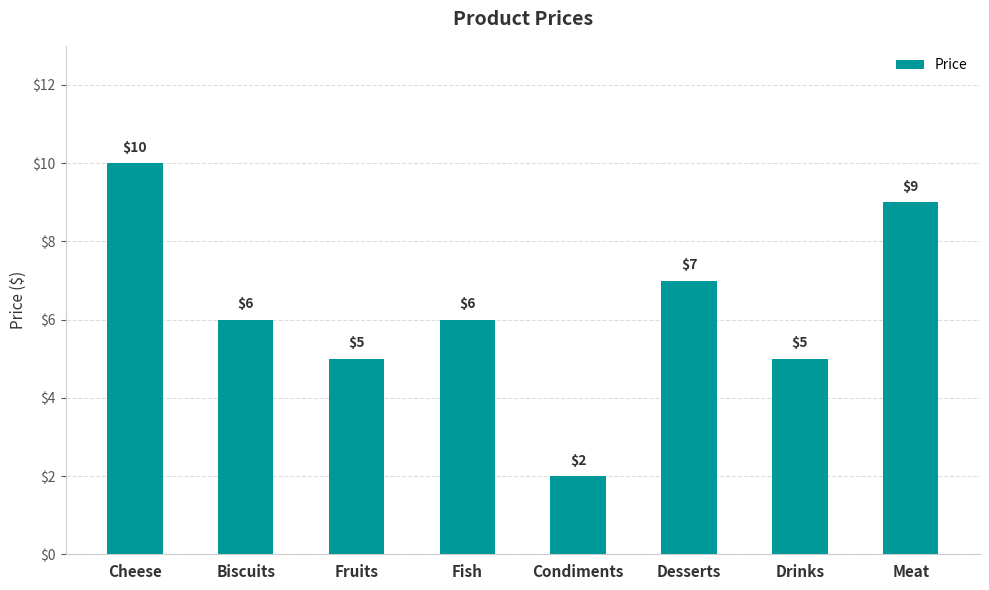

Between Biscuits and Condiments, which is larger?

Biscuits